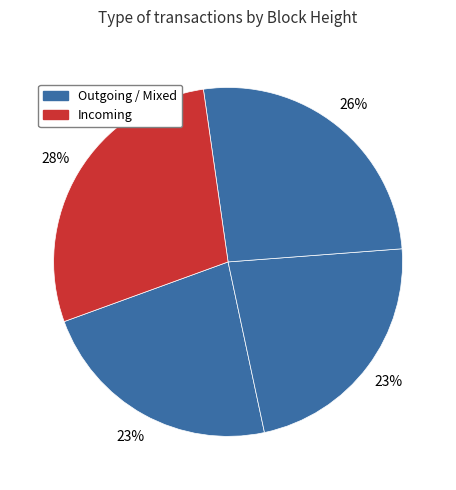

How many slices are in this pie chart?

4